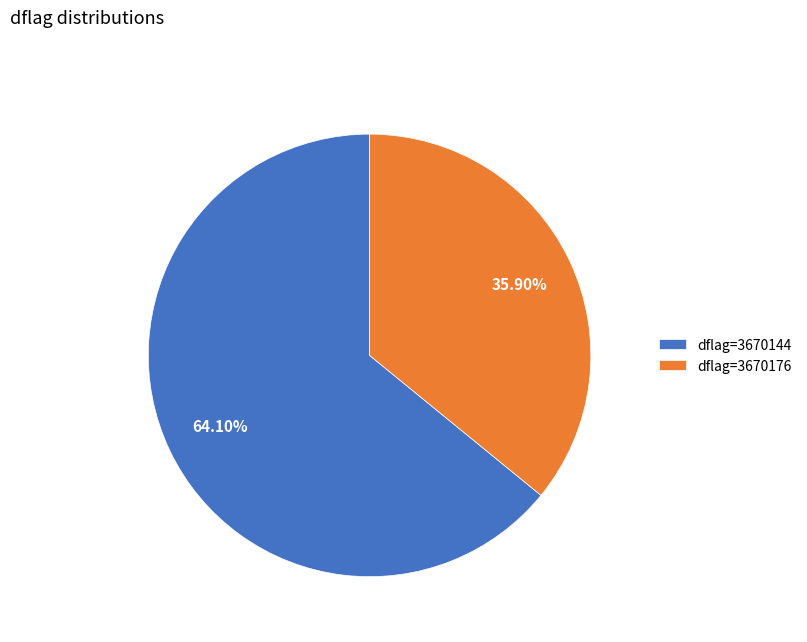

Does any single category account for the majority?

Yes